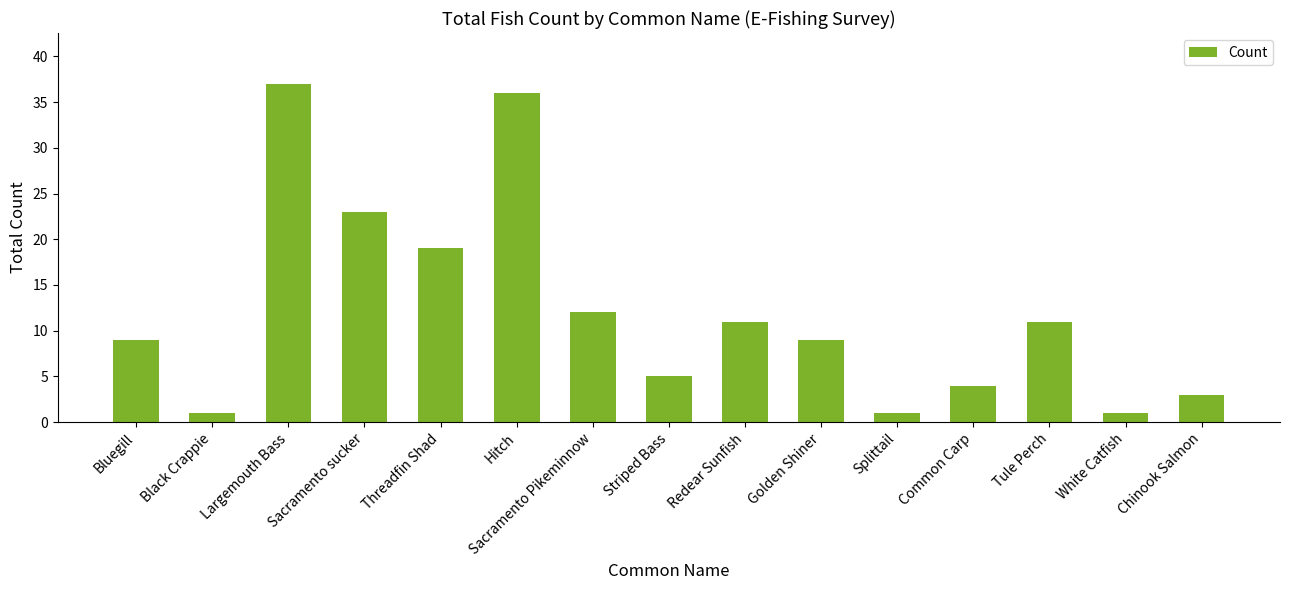

At which category does the chart reach its peak across all series?

Largemouth Bass